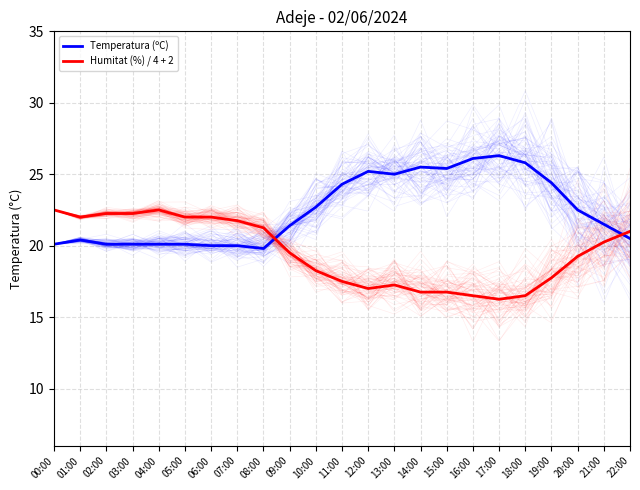

Which series has the largest total across all categories?

Temperatura (ºC)